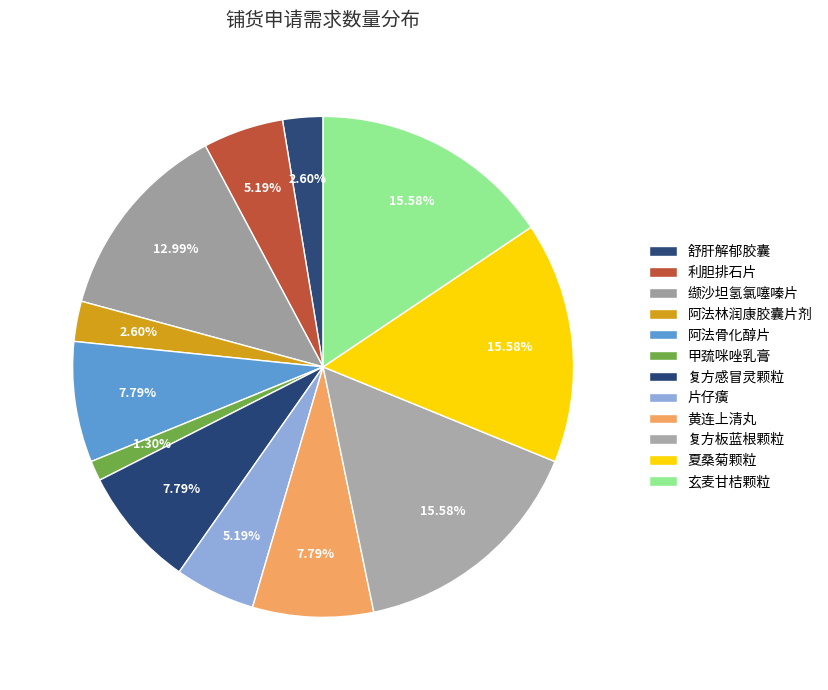

Count the number of slices in the pie.

12